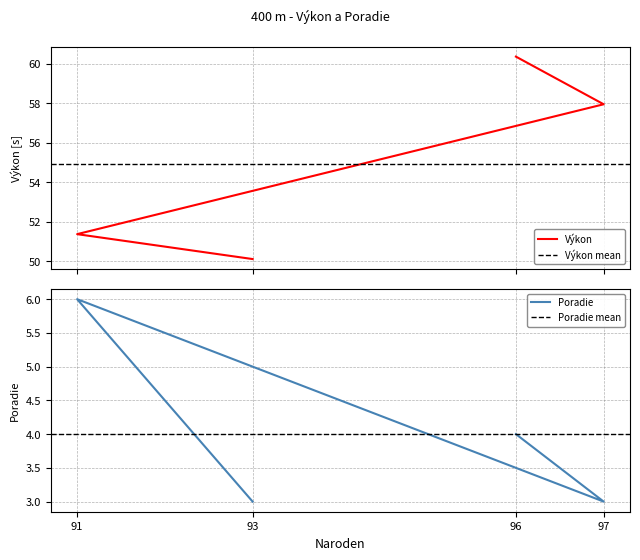

True or false: Poradie and Výkon intersect in this chart.

False